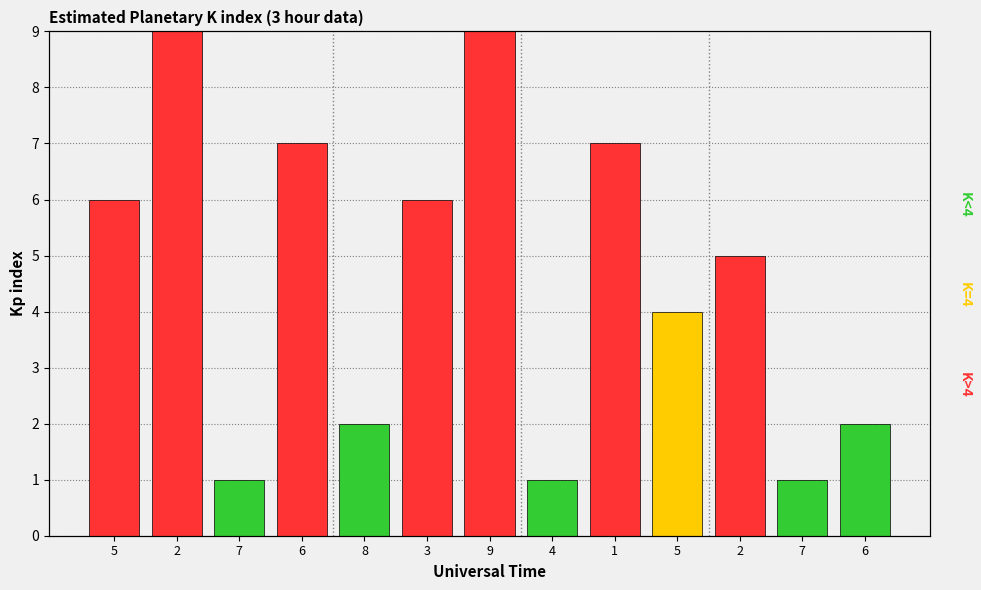

What is the label of the 7th bar from the right?

9